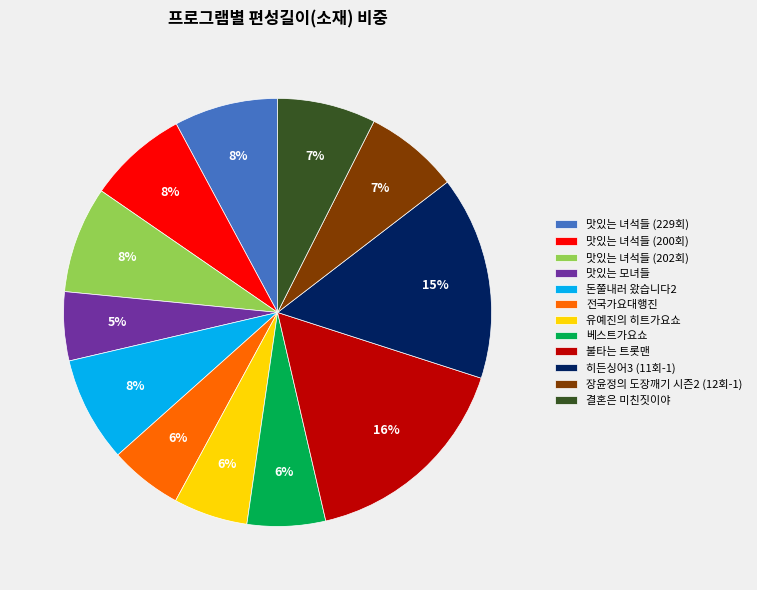

Does 맛있는 모녀들 represent more than half of the total?

No